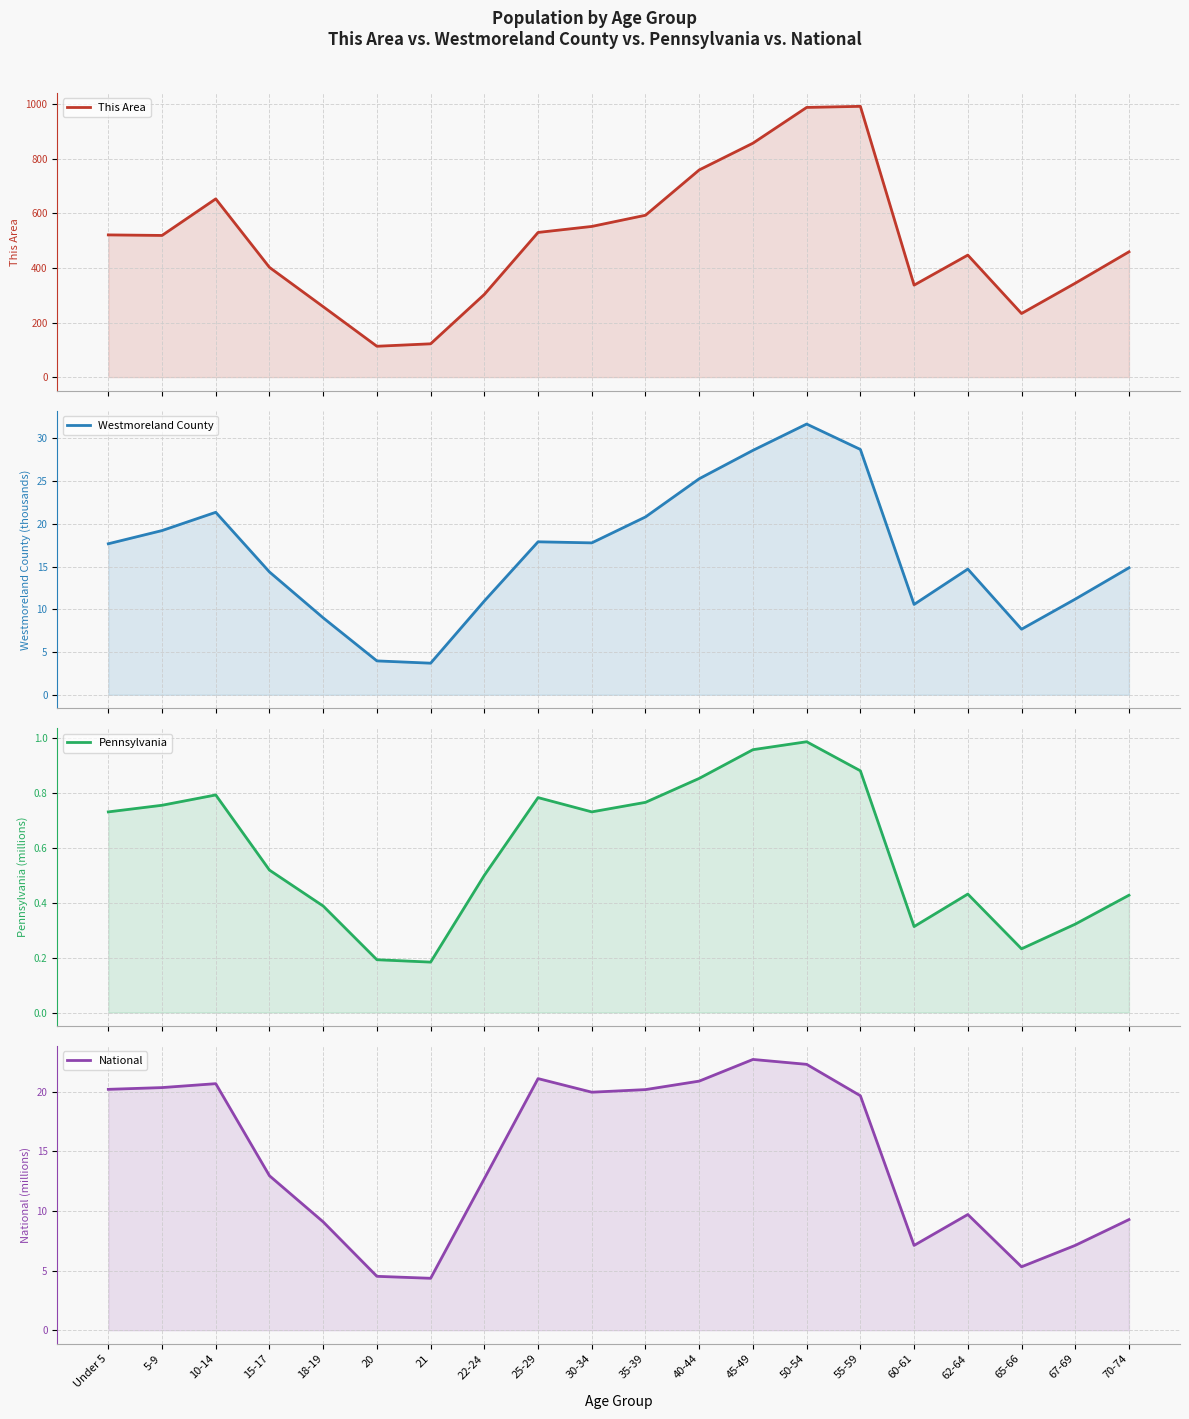

Read the Pennsylvania value at 18-19.

0.4